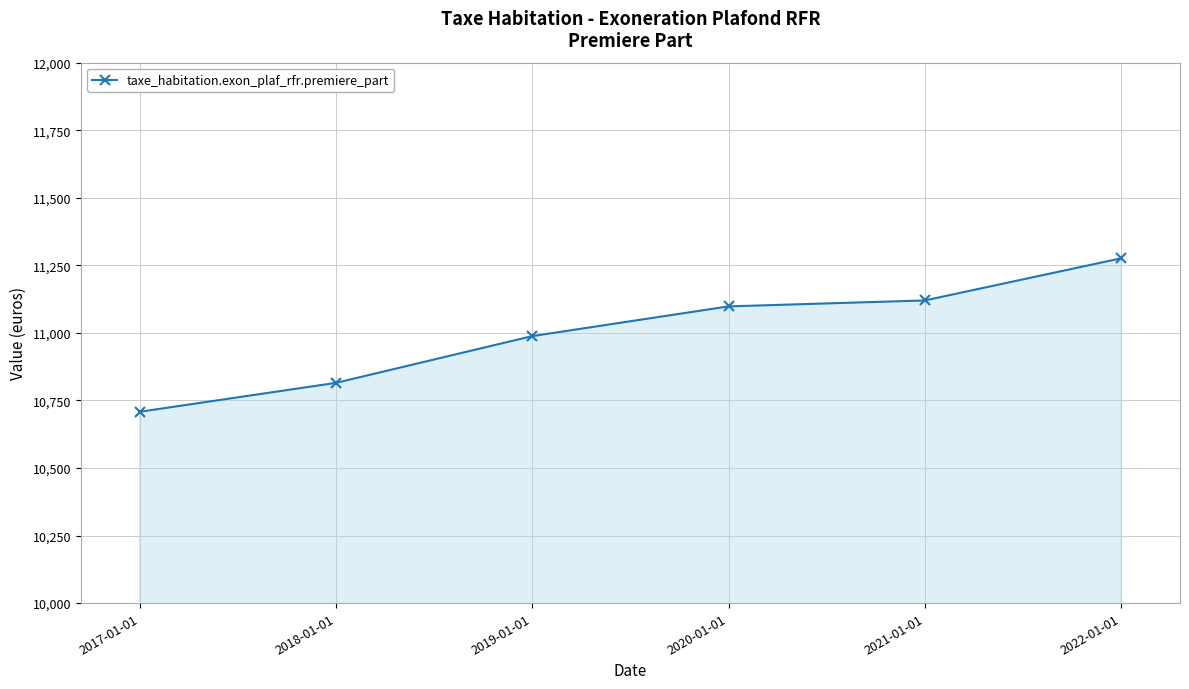

What is the smallest value displayed?

10708